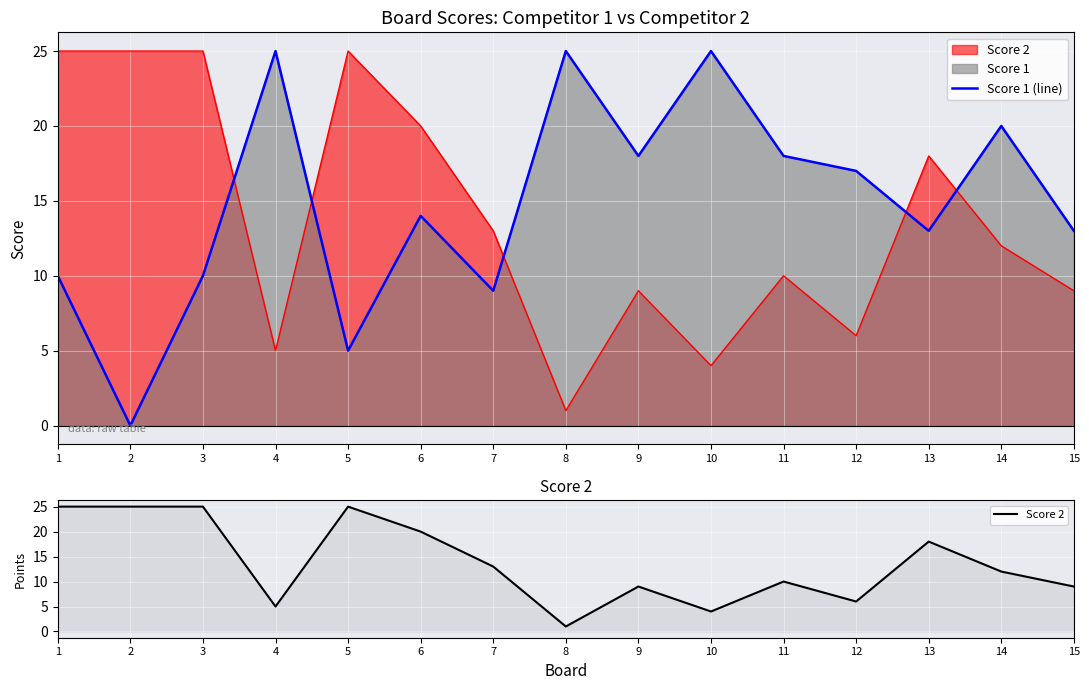

What is the total value across all series at 14?

32